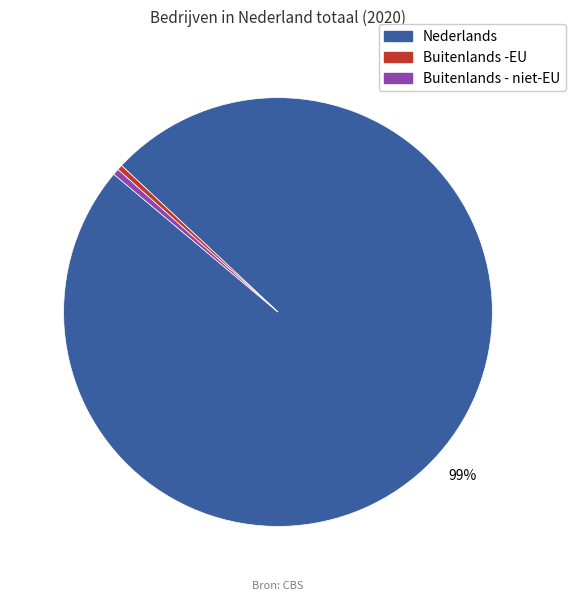

Count the number of slices in the pie.

3